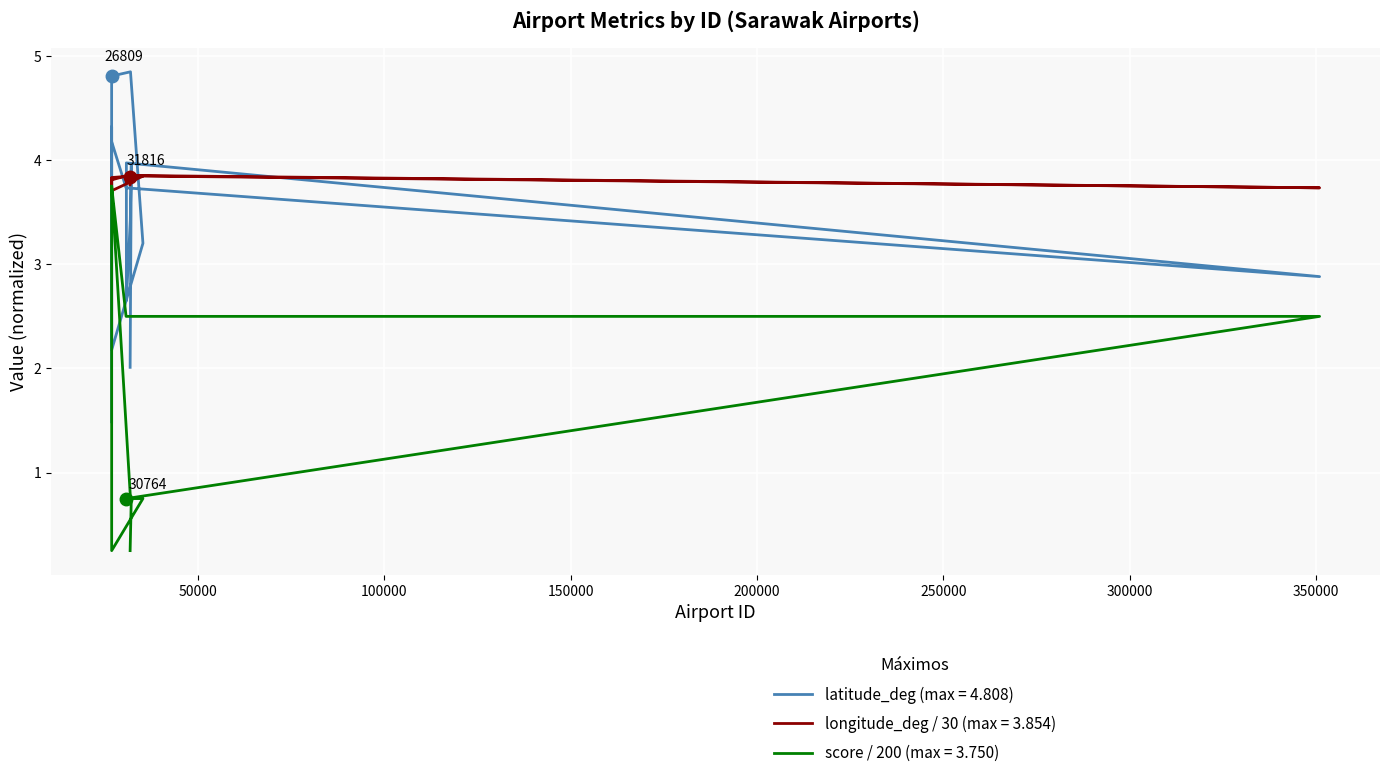

What are all the series names shown in the legend?

latitude_deg, longitude_deg, score